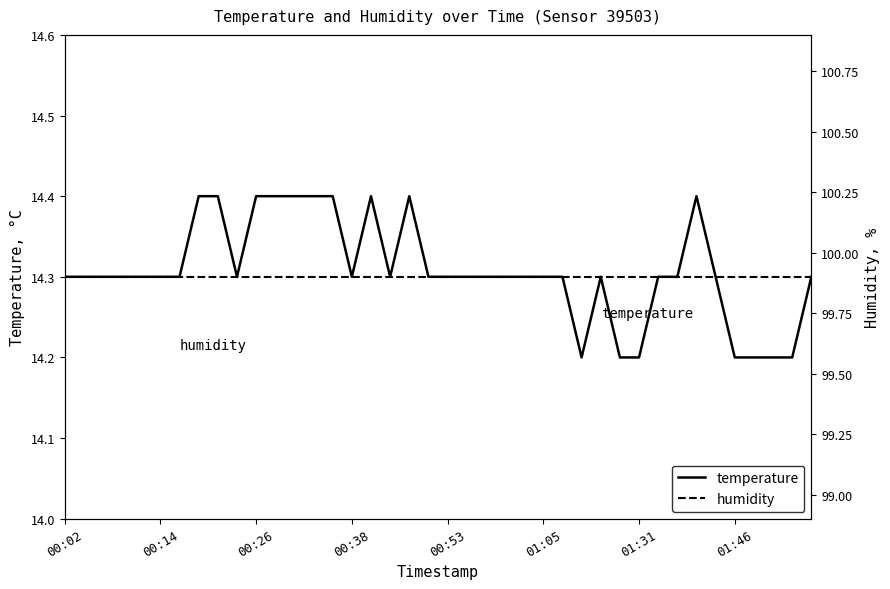

True or false: humidity and temperature intersect in this chart.

False